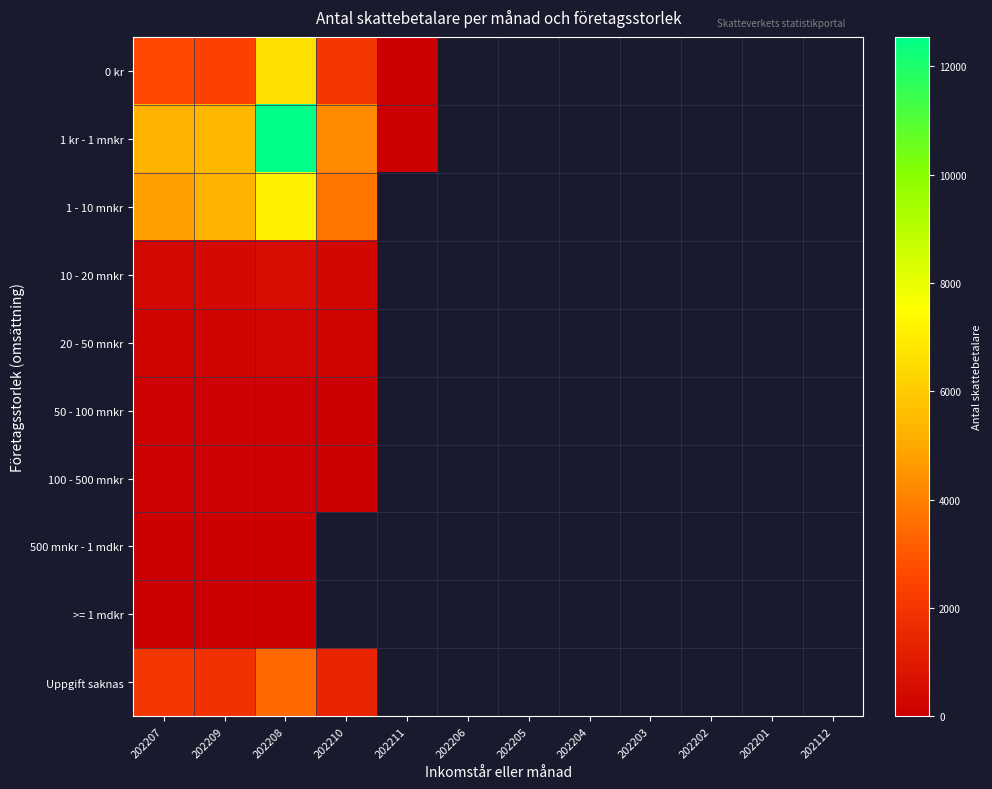

What is the maximum value shown in the chart?

12544.0